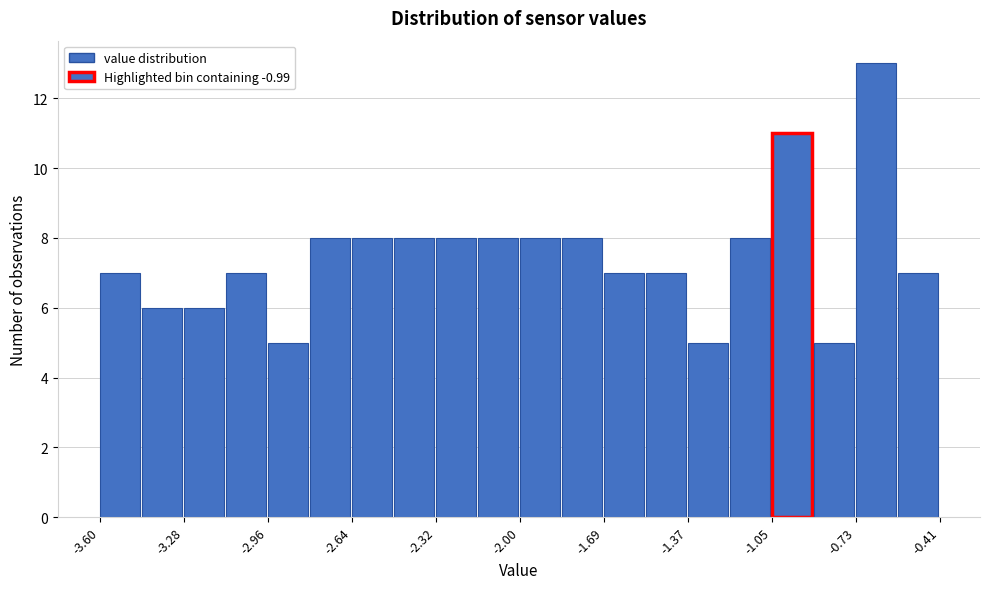

Around what value on the x-axis is the tallest bar? Give the approximate position of its centre, as read against the axis.

-0.65